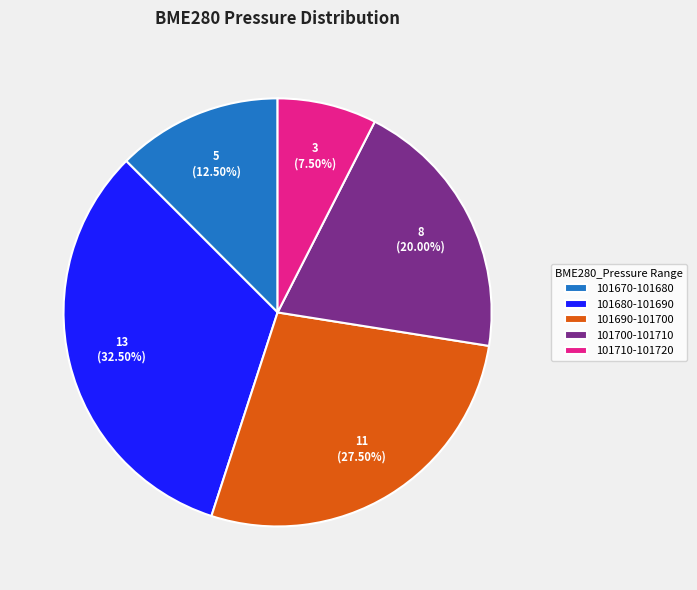

What is the smallest slice in the pie chart?

101710-101720